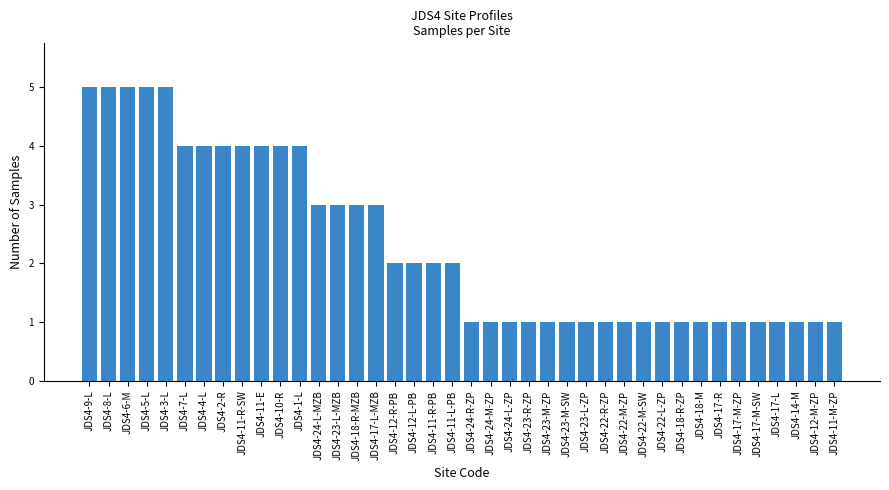

Reading left to right, transcribe all the data shown in this chart.

JDS4-9-L=5	JDS4-8-L=5	JDS4-6-M=5	JDS4-5-L=5	JDS4-3-L=5	JDS4-7-L=4	JDS4-4-L=4	JDS4-2-R=4	JDS4-11-R-SW=4	JDS4-11-E=4	JDS4-10-R=4	JDS4-1-L=4	JDS4-24-L-MZB=3	JDS4-23-L-MZB=3	JDS4-18-R-MZB=3	JDS4-17-L-MZB=3	JDS4-12-R-PB=2	JDS4-12-L-PB=2	JDS4-11-R-PB=2	JDS4-11-L-PB=2	JDS4-24-R-ZP=1	JDS4-24-M-ZP=1	JDS4-24-L-ZP=1	JDS4-23-R-ZP=1	JDS4-23-M-ZP=1	JDS4-23-M-SW=1	JDS4-23-L-ZP=1	JDS4-22-R-ZP=1	JDS4-22-M-ZP=1	JDS4-22-M-SW=1	JDS4-22-L-ZP=1	JDS4-18-R-ZP=1	JDS4-18-M=1	JDS4-17-R=1	JDS4-17-M-ZP=1	JDS4-17-M-SW=1	JDS4-17-L=1	JDS4-14-M=1	JDS4-12-M-ZP=1	JDS4-11-M-ZP=1